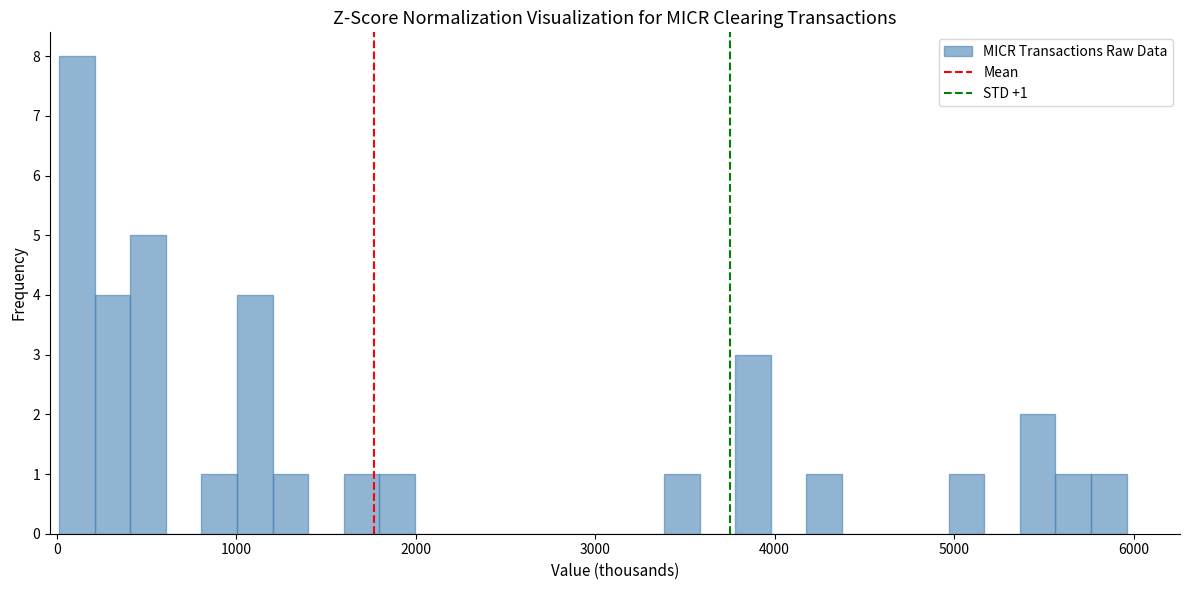

Around what value on the x-axis is the tallest bar? Give the approximate position of its centre, as read against the axis.

100